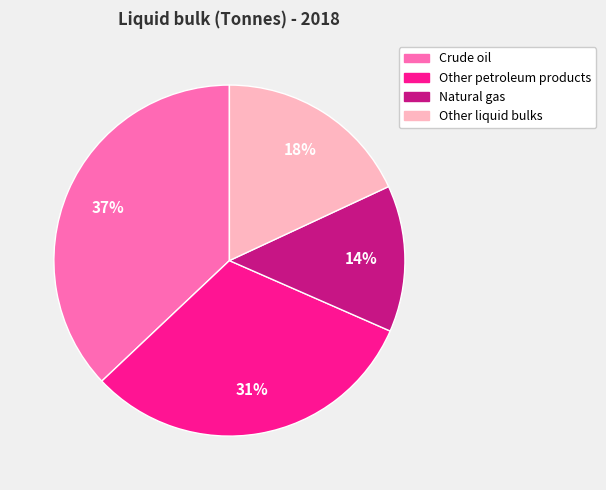

To the nearest percent, what is the average slice percentage?

25%